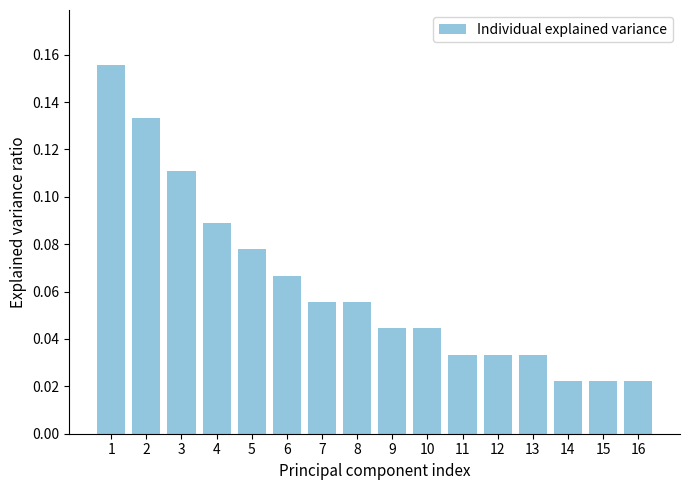

Are the bars grouped side by side (vs. stacked)?

No